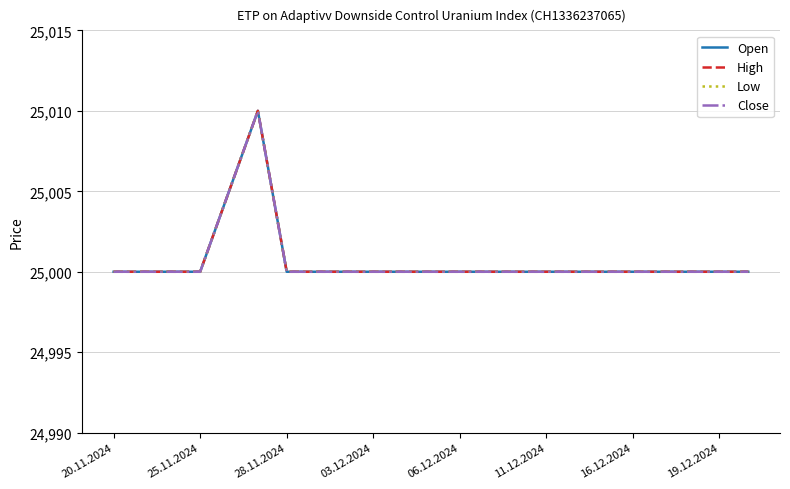

Does the chart display data point markers on the line(s)?

No